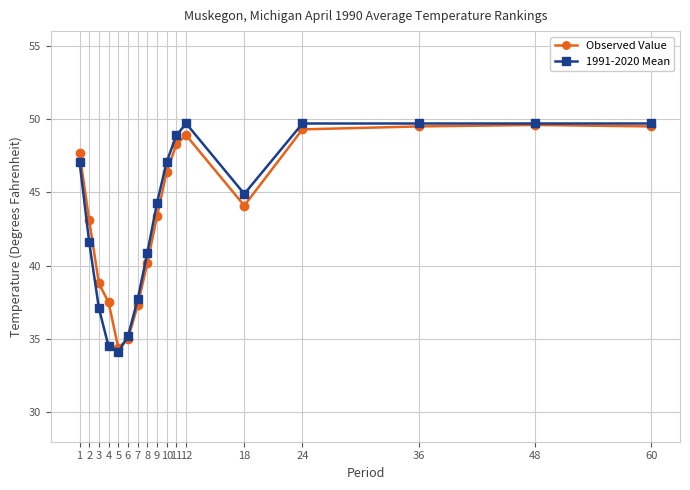

Where is 1991-2020 Mean nearest to the value 41?

8